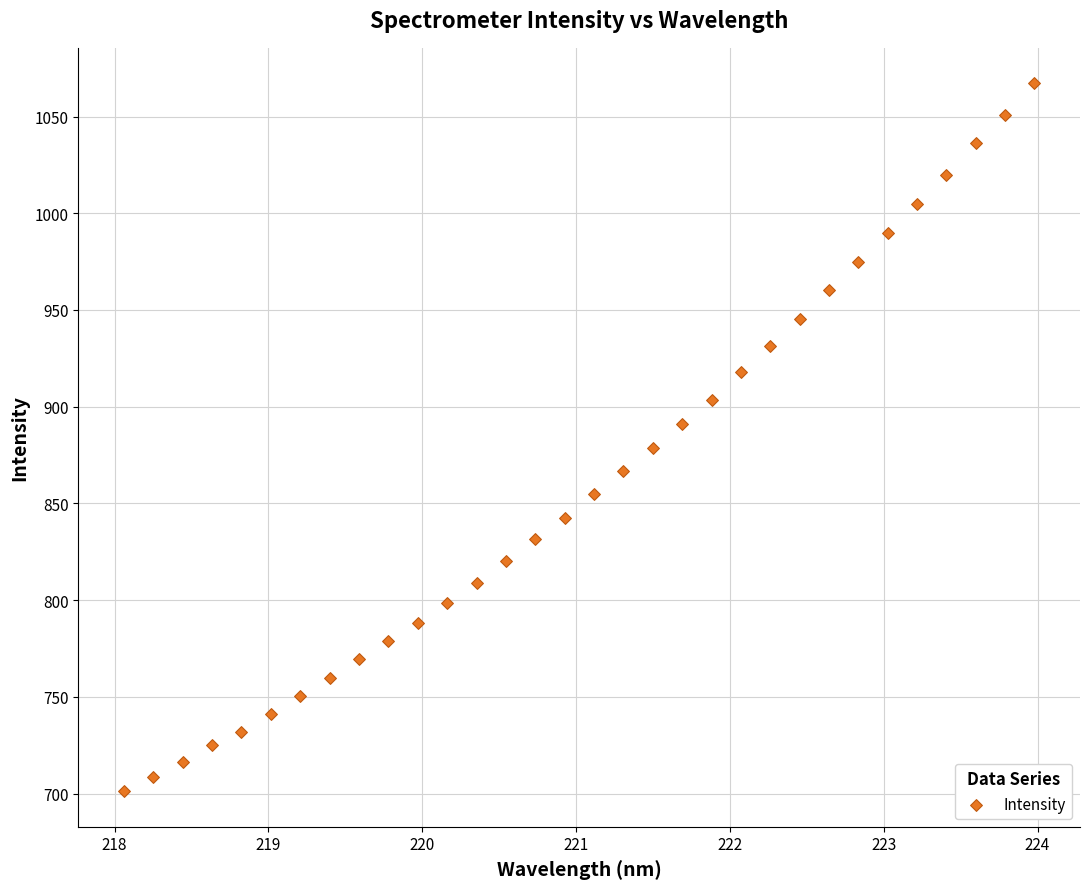

What is the range of X values (max minus min)?

5.9